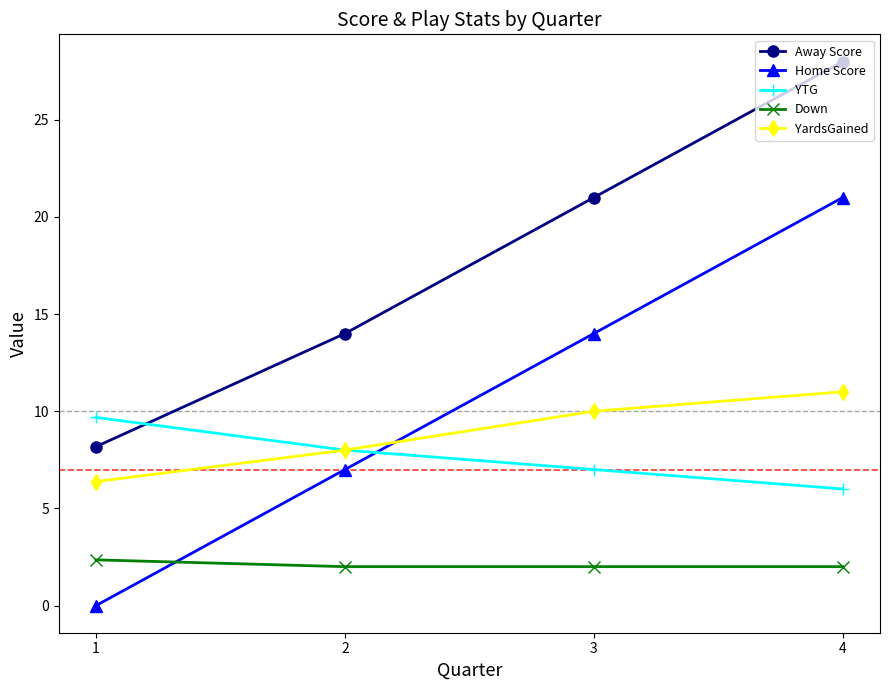

How many Home Score values are between 7 and 21?

3